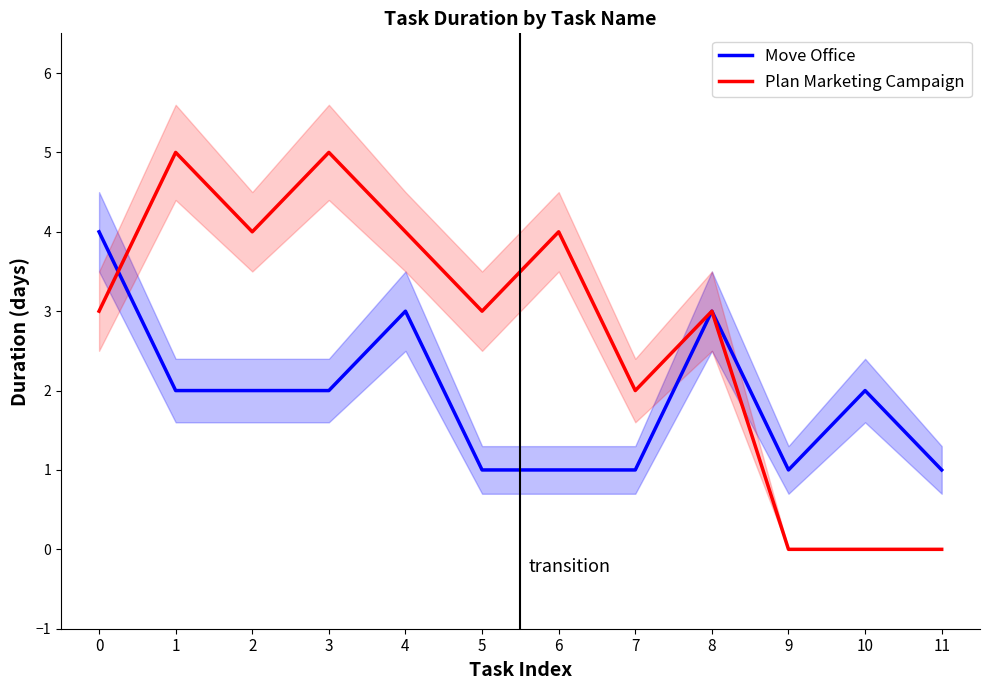

Is the value of Move Office at 5 greater than the value of Plan Marketing Campaign at 3?

No